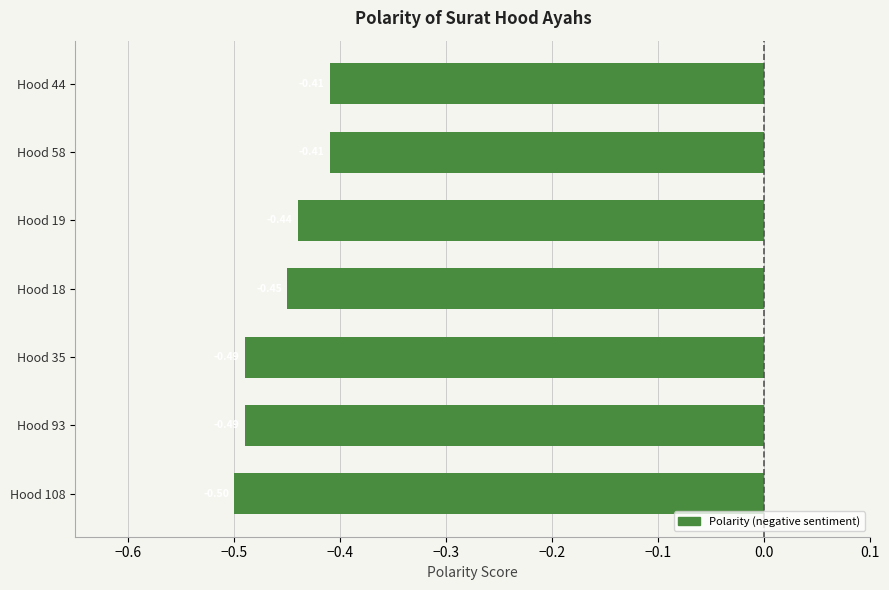

Which has a higher value, Hood 108 or Hood 44?

Hood 44